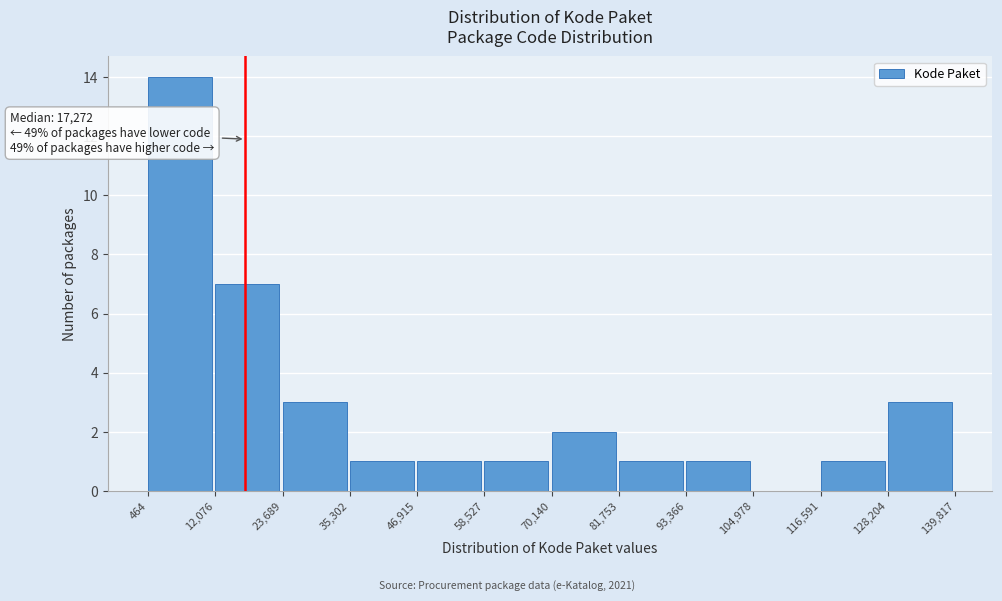

Over which range of the x-axis is the bar tallest?

464 to 12,076